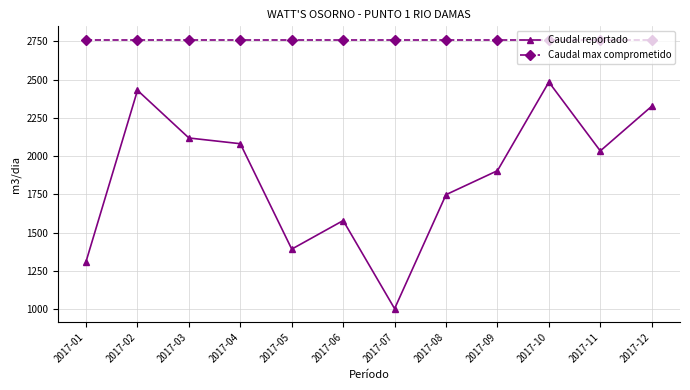

Which series has the largest range (max minus min)?

Caudal reportado